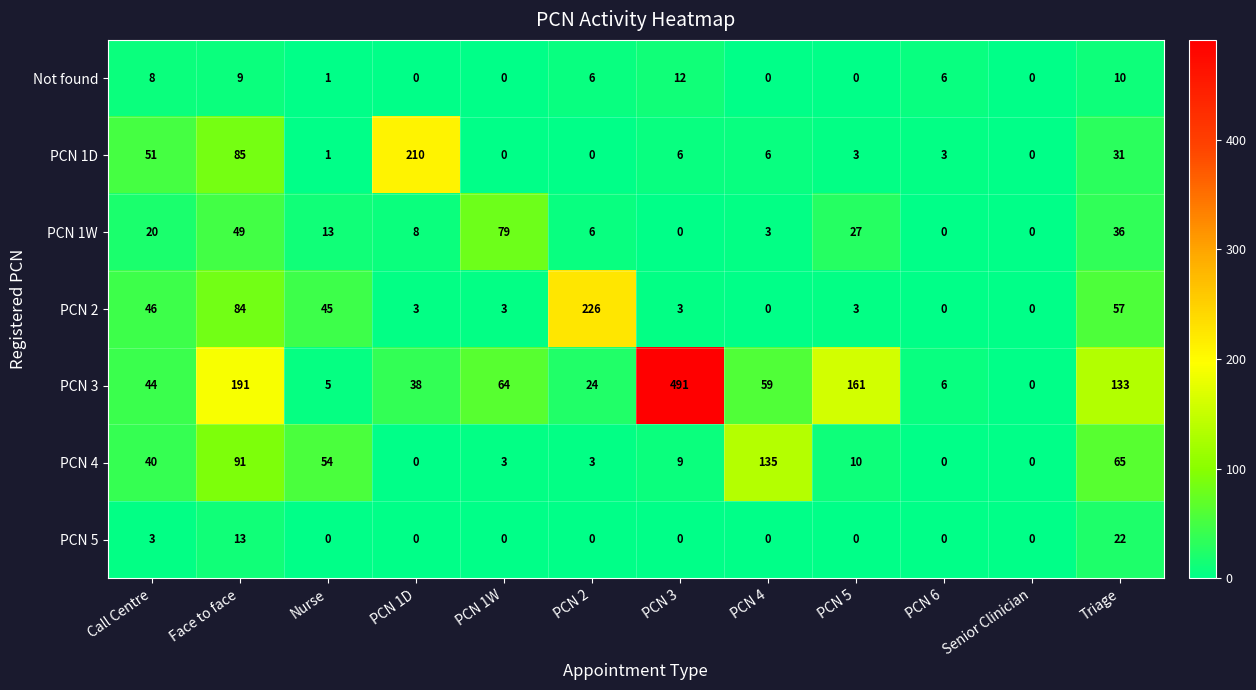

Which series has the largest total across all categories?

PCN 3